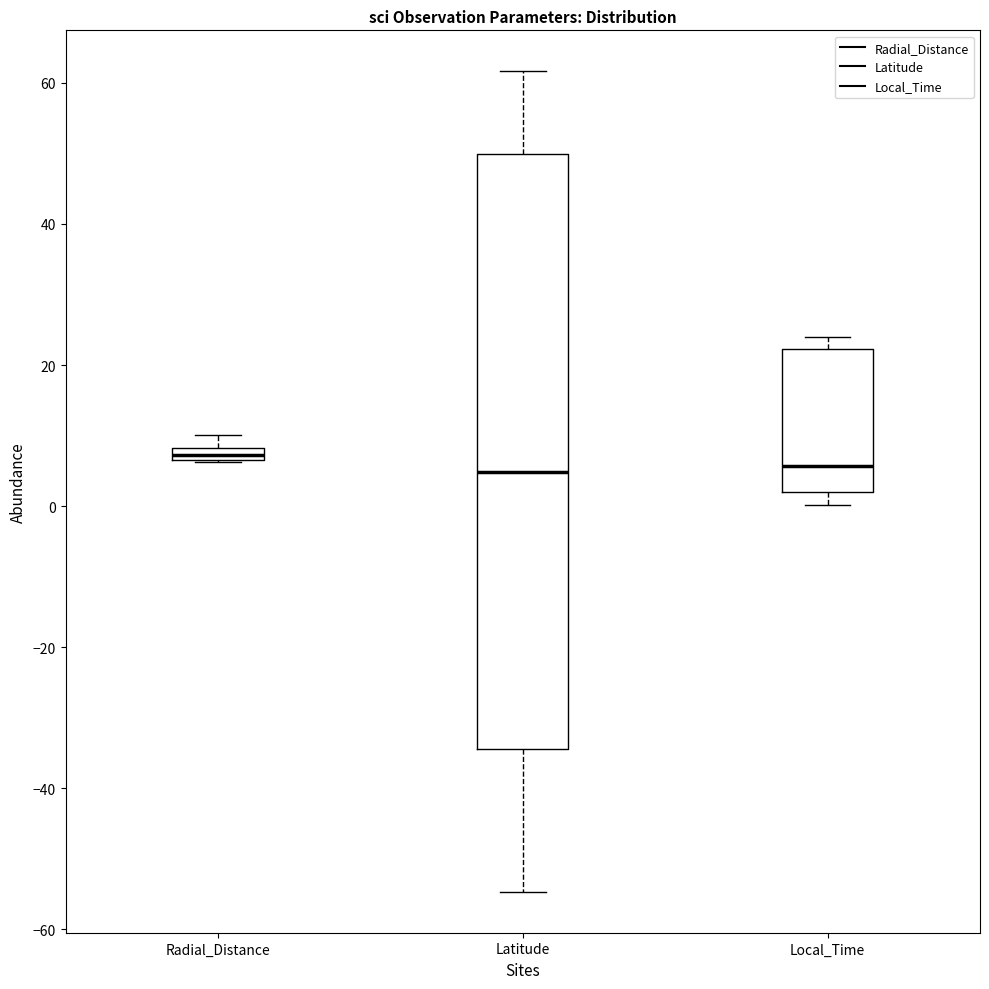

Which box is the tallest, from its lower edge to its upper edge?

Latitude